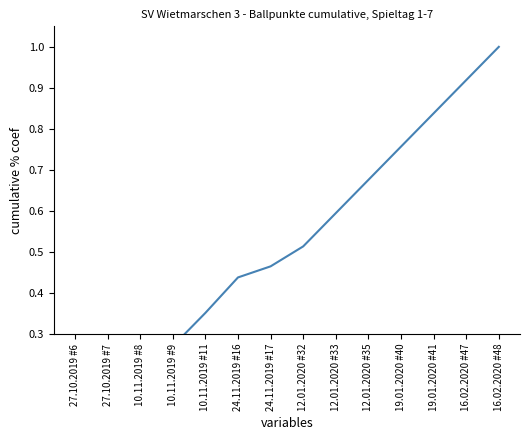

Count the number of data series in this chart.

1